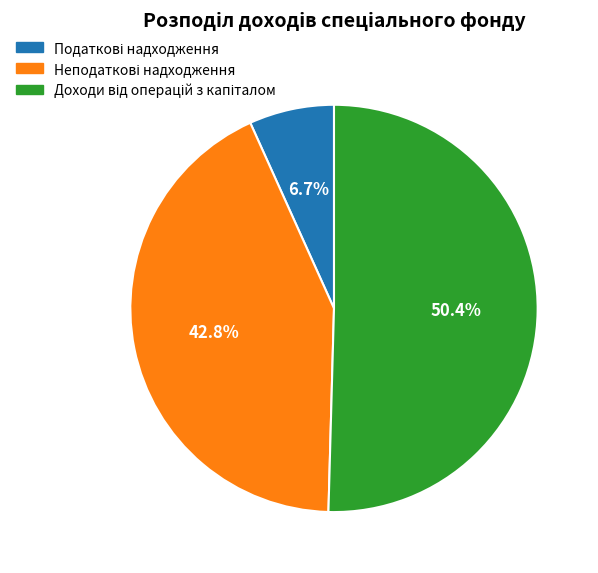

Is there a majority slice in this chart?

Yes